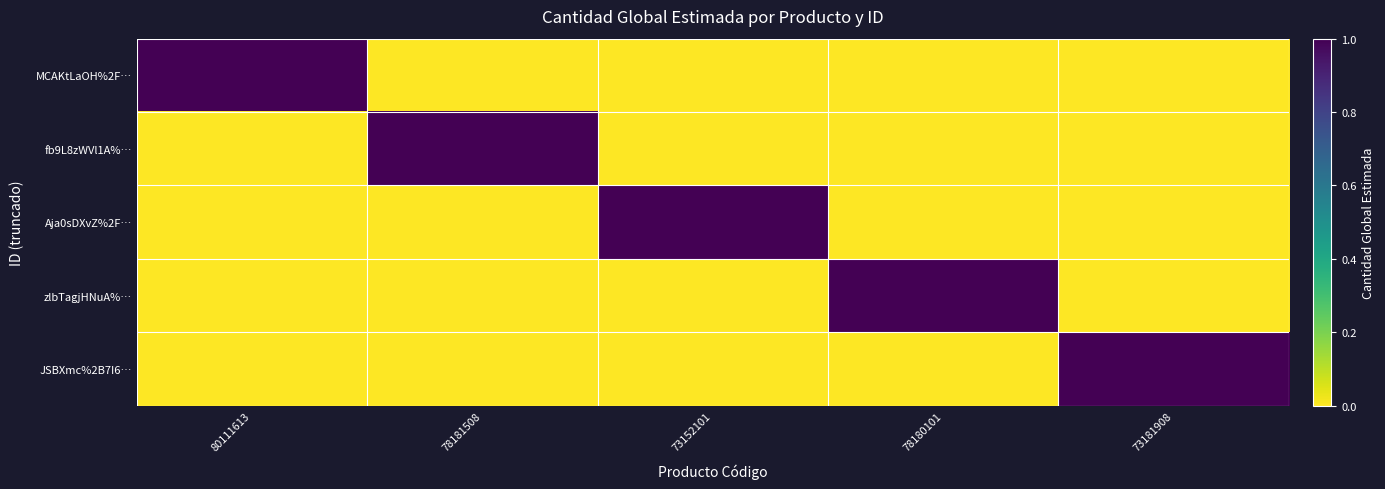

At which category does the chart reach its peak across all series?

80111613